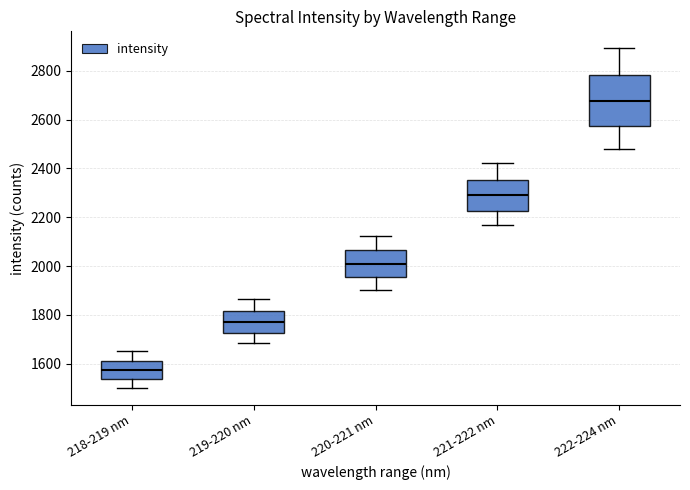

Reading left to right, read every box against the y-axis: the position of its median line, the range the box covers, and the ends of its whiskers. The values are not printed on the chart, so give them approximately, as read against the axis.

218-219 nm: median 1580, box 1540 to 1620, whiskers 1500 to 1660
219-220 nm: median 1780, box 1720 to 1820, whiskers 1680 to 1860
220-221 nm: median 2000, box 1960 to 2060, whiskers 1900 to 2120
221-222 nm: median 2280, box 2220 to 2360, whiskers 2160 to 2420
222-224 nm: median 2680, box 2580 to 2780, whiskers 2480 to 2900